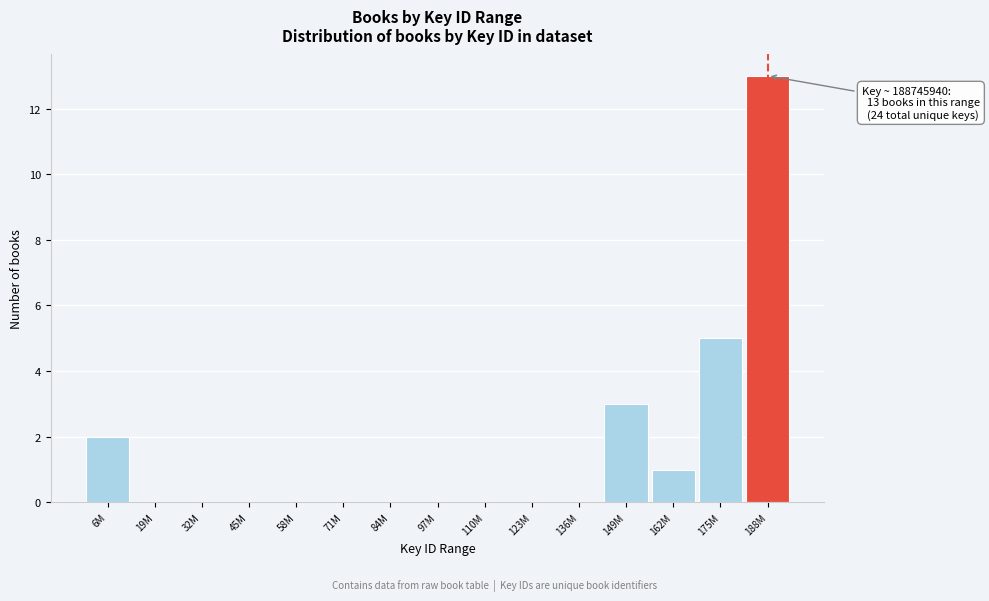

Reading left to right, extract all data points from this chart.

6M=2	19M=0	32M=0	45M=0	58M=0	71M=0	84M=0	97M=0	110M=0	123M=0	136M=0	149M=3	162M=1	175M=5	188M=13